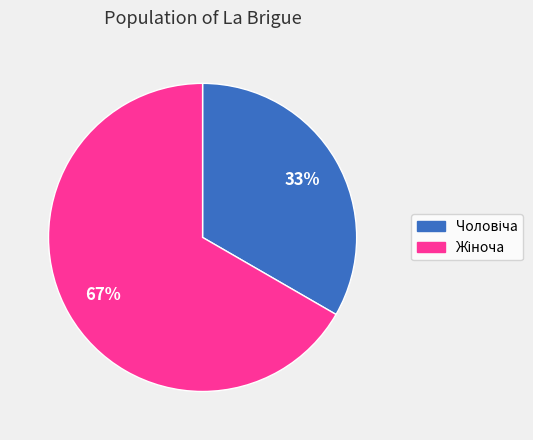

To the nearest percent, what is the average slice percentage?

50%